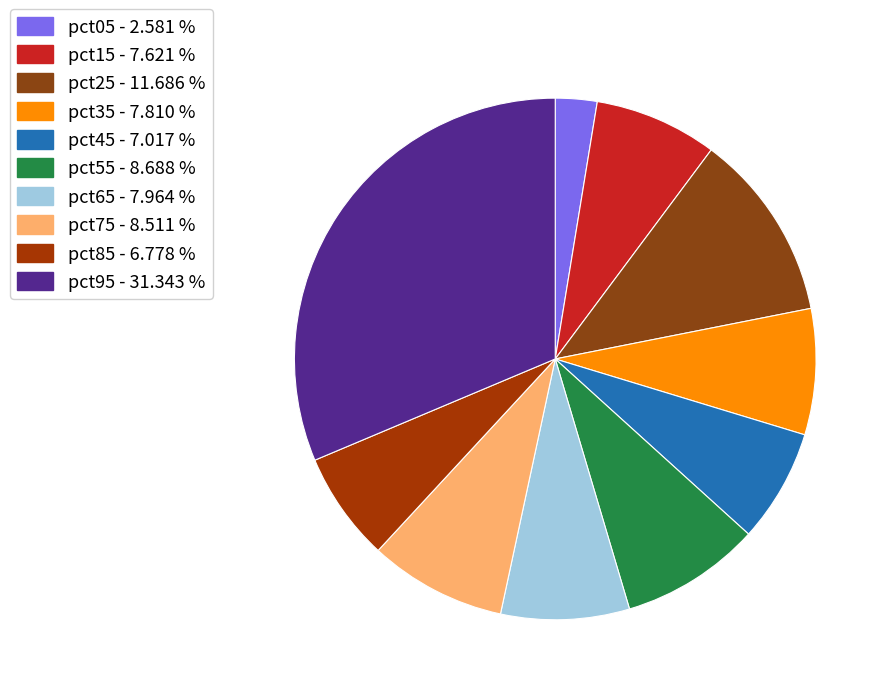

How many segments does this pie chart have?

10